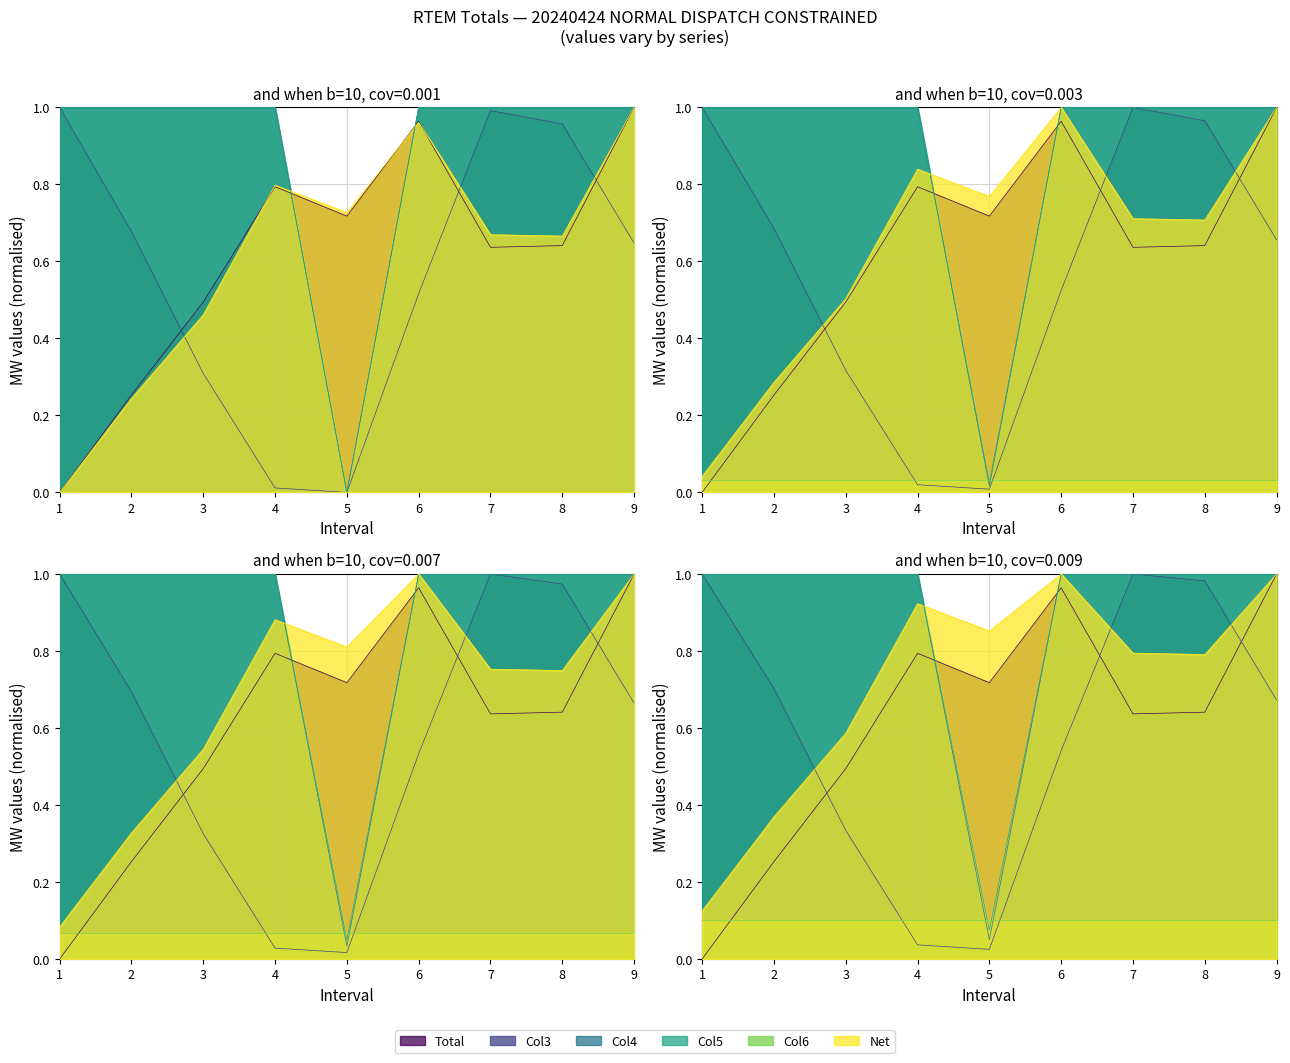

What is the value of the Net point at the 5th from the left?

0.7